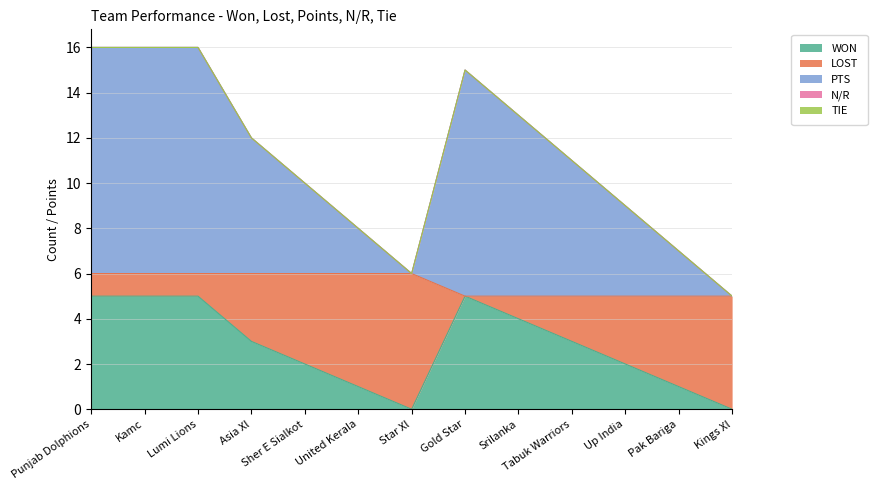

What is the total value across all series at Tabuk Warriors?

11